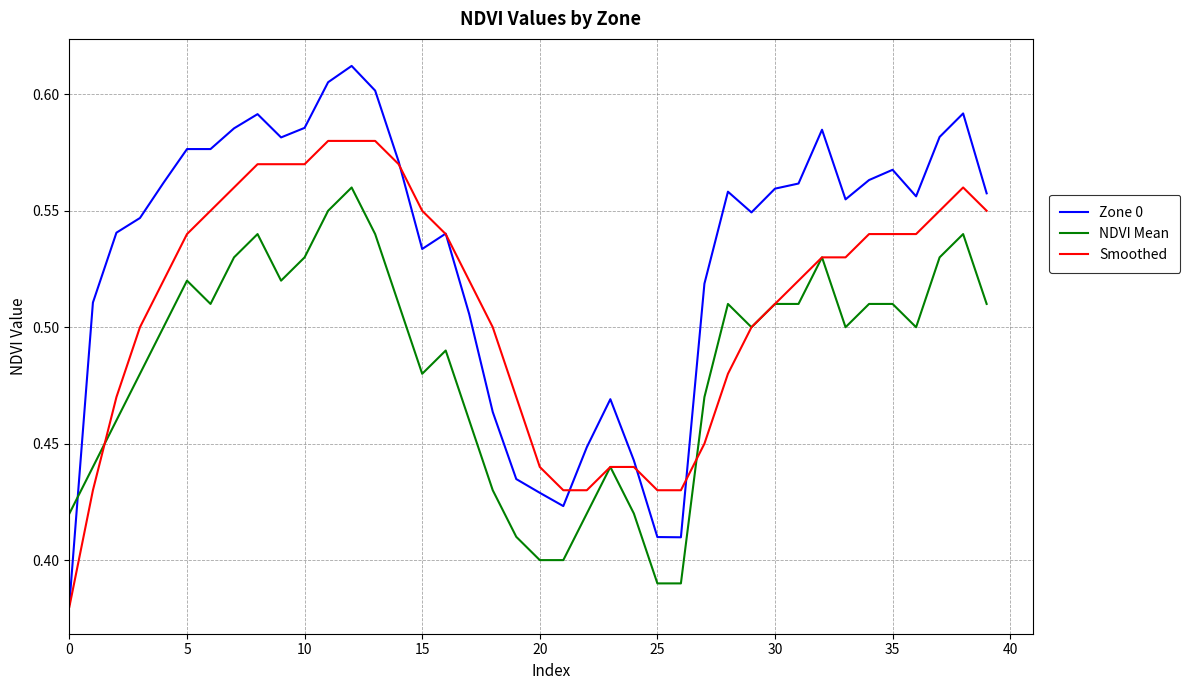

Rank the series by their average value, from lowest to highest.

NDVI Mean, Smoothed, Zone 0